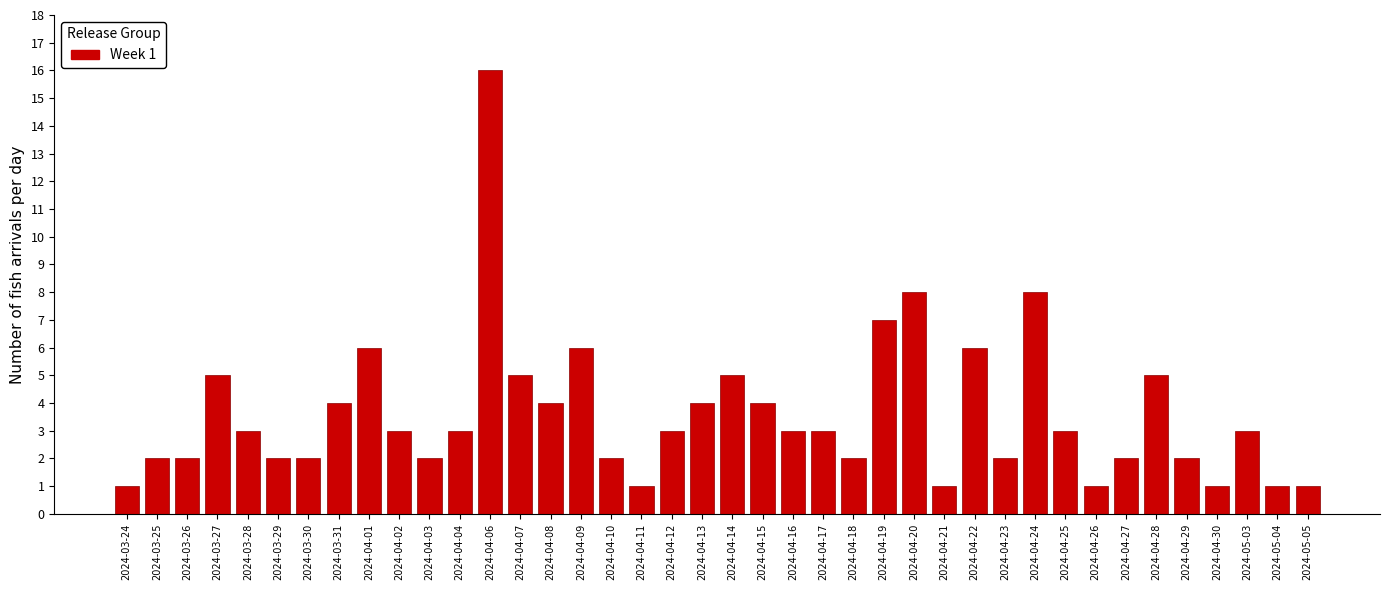

Is it true that the value at 2024-04-22 is 9?

False